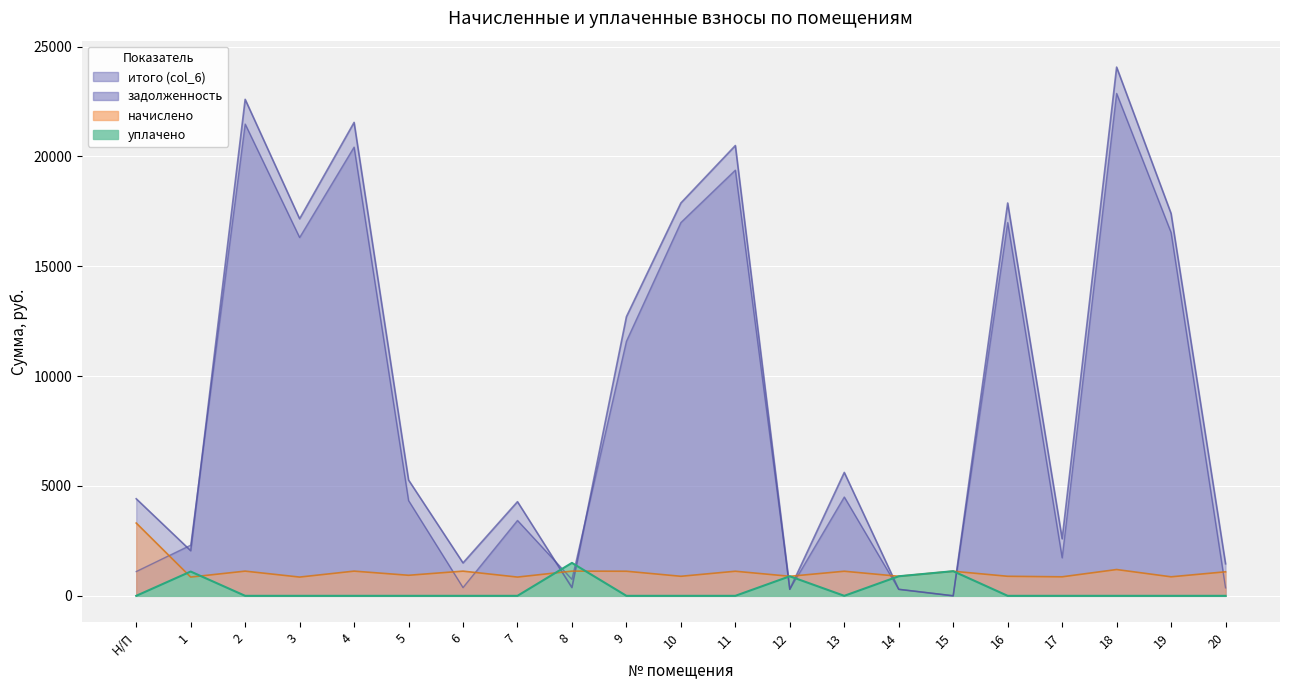

The задолженность series shows 22865.6 at 18. True or false?

True